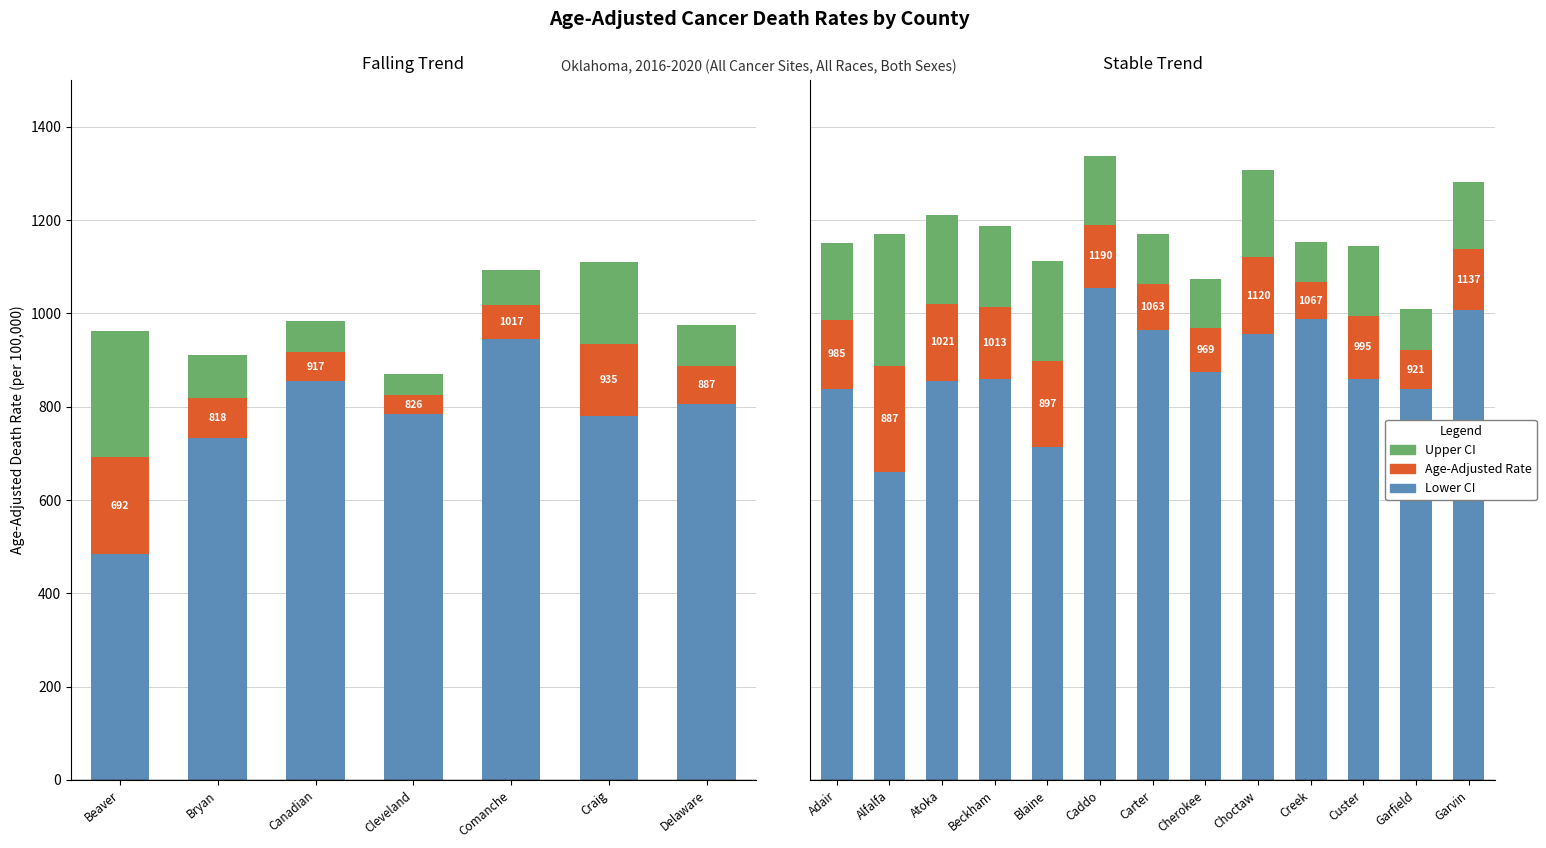

How many bars are there in each group?

3